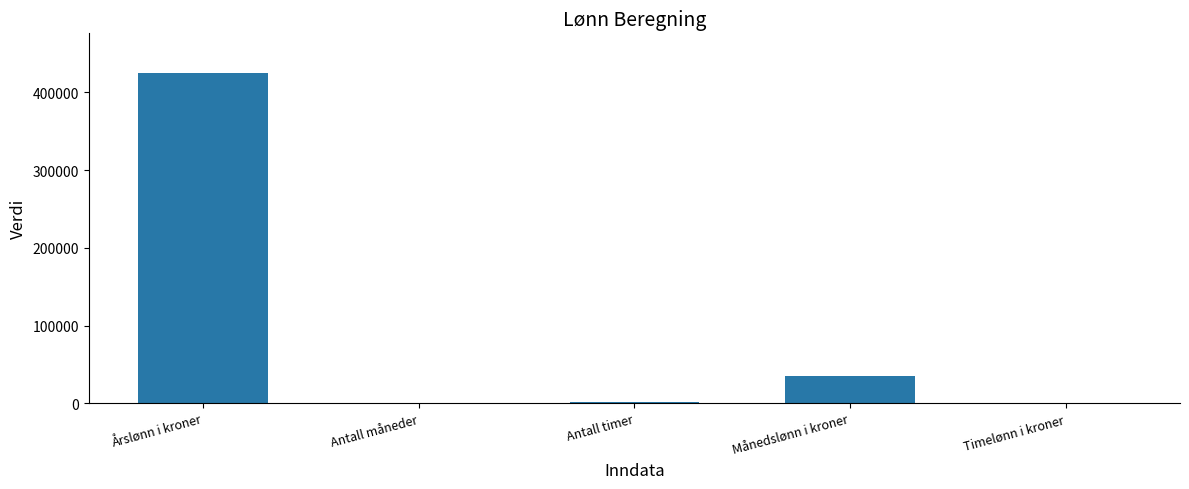

Count the number of data series in this chart.

1